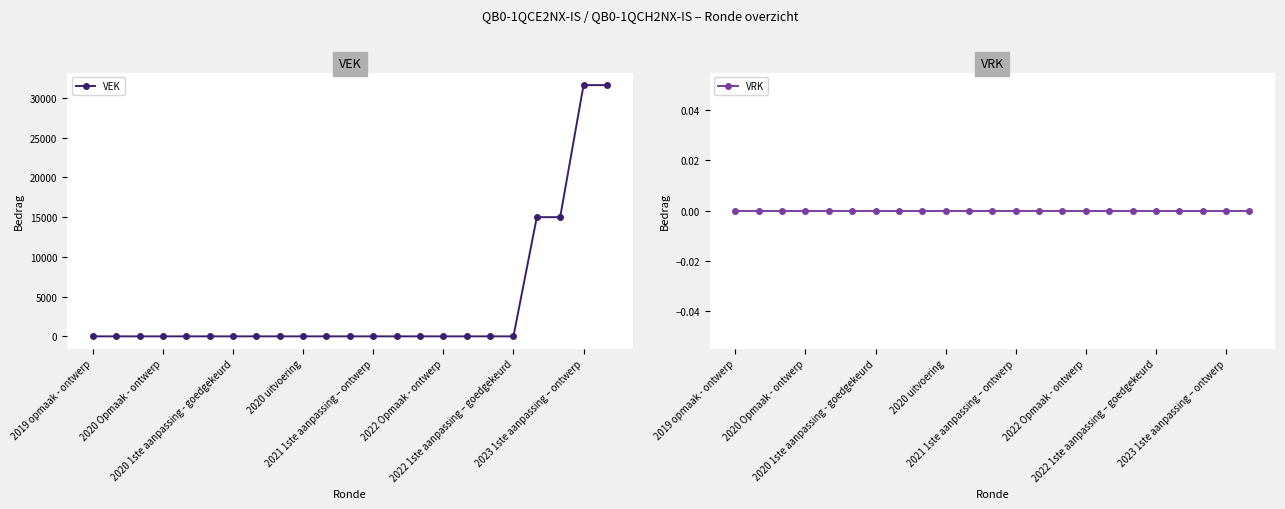

The VEK series shows 0 at 2021 1ste aanpassing – ontwerp. True or false?

True